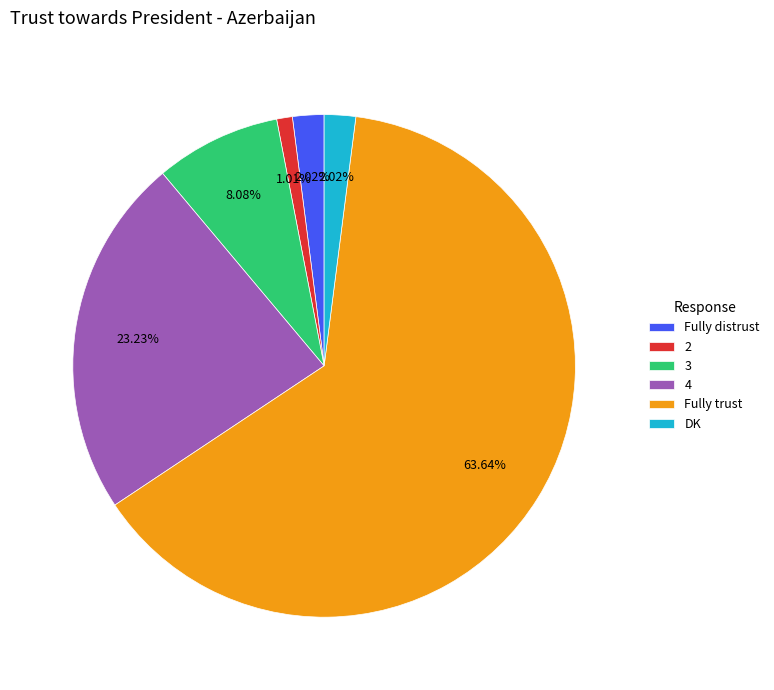

Is there a majority slice in this chart?

Yes